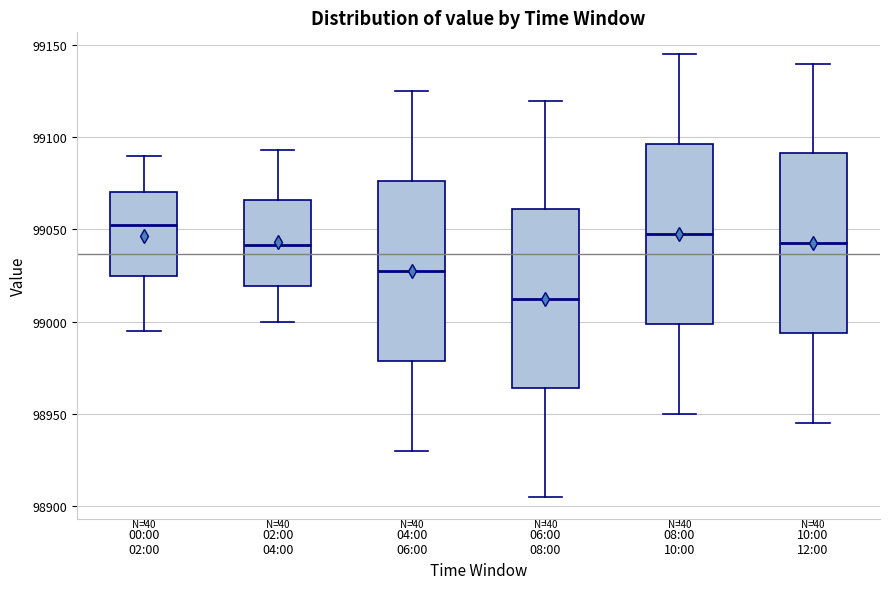

Where does the upper whisker of the box for 08:00 10:00 end on the y-axis? The values are not printed on the chart, so give them approximately, as read against the axis.

99145